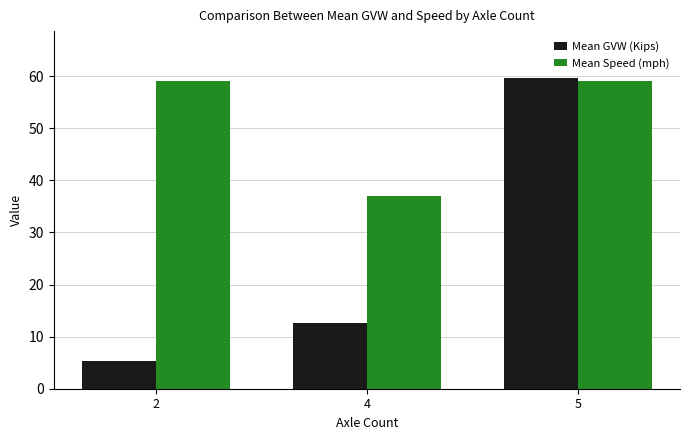

At which category does the chart reach its minimum across all series?

2